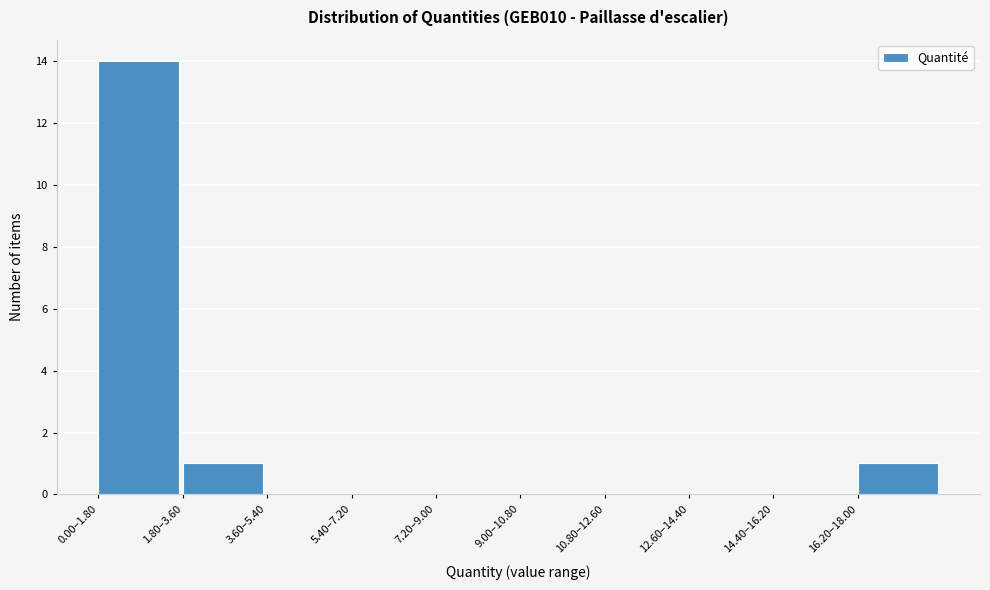

Reading left to right, transcribe all the data shown in this chart.

0.00–1.80=14	1.80–3.60=1	3.60–5.40=0	5.40–7.20=0	7.20–9.00=0	9.00–10.80=0	10.80–12.60=0	12.60–14.40=0	14.40–16.20=0	16.20–18.00=1